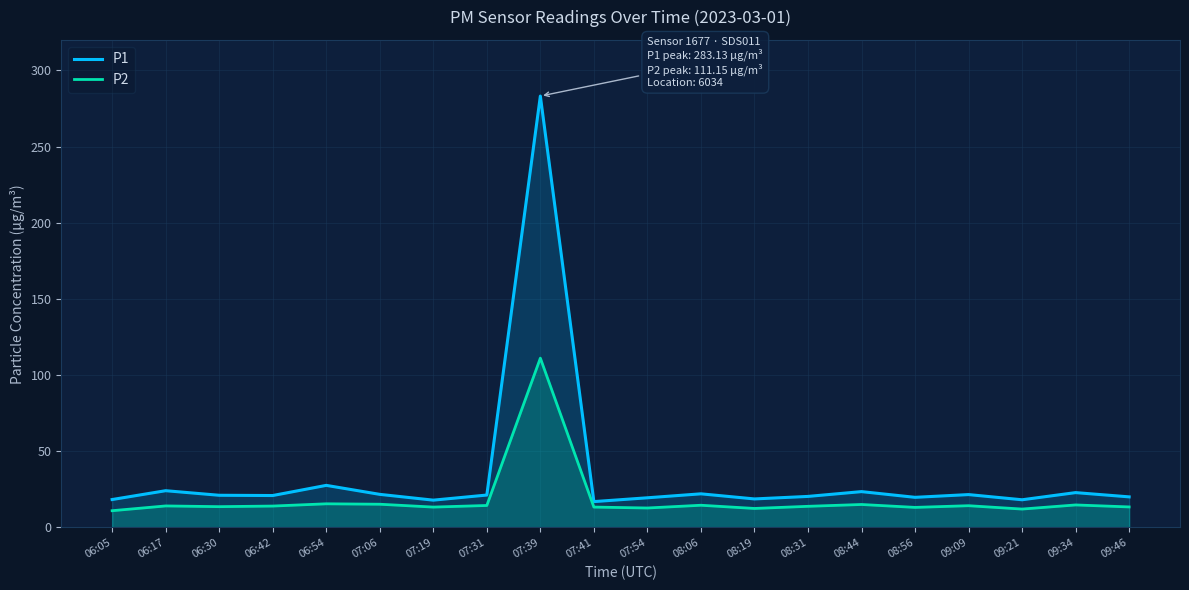

What is the total value across all series at 09:34?

37.7